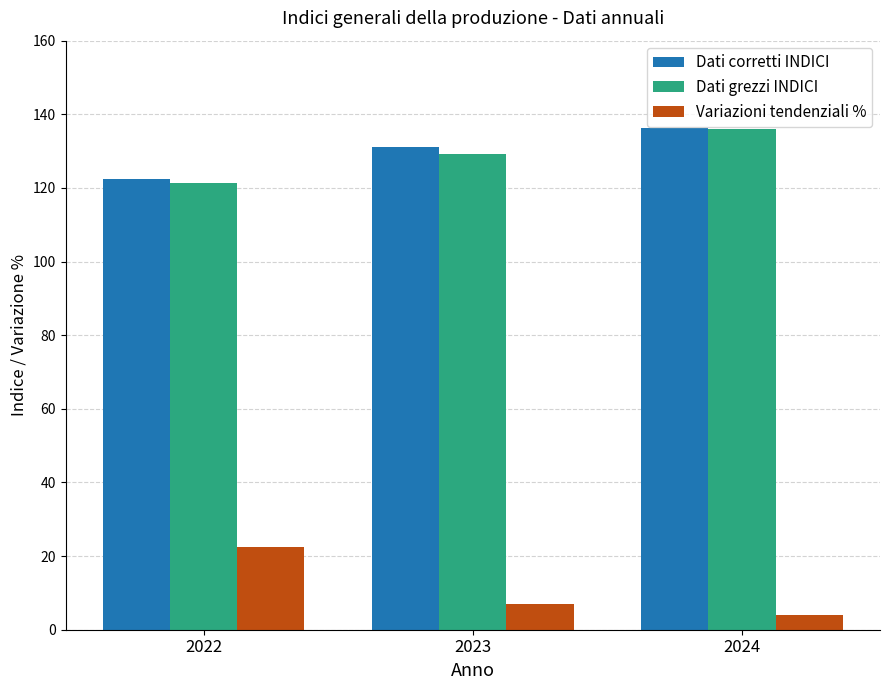

Which series has the widest spread of values?

Variazioni tendenziali %